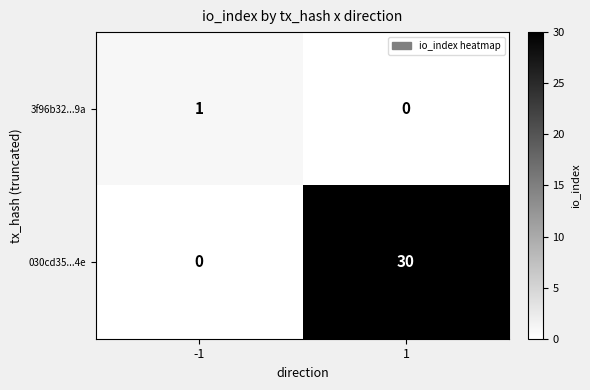

What is the average value of the 030cd35...4e series?

15